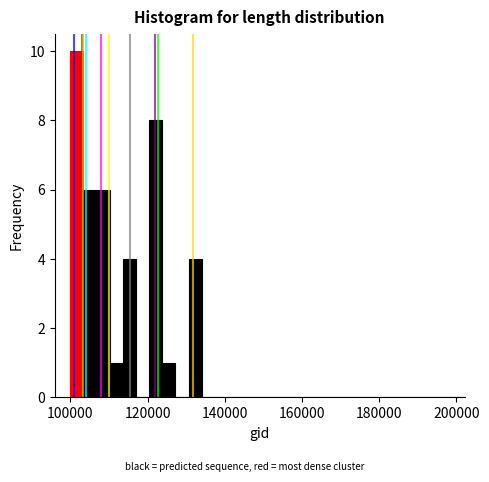

Around what value on the x-axis is the tallest bar? Give the approximate position of its centre, as read against the axis.

102000